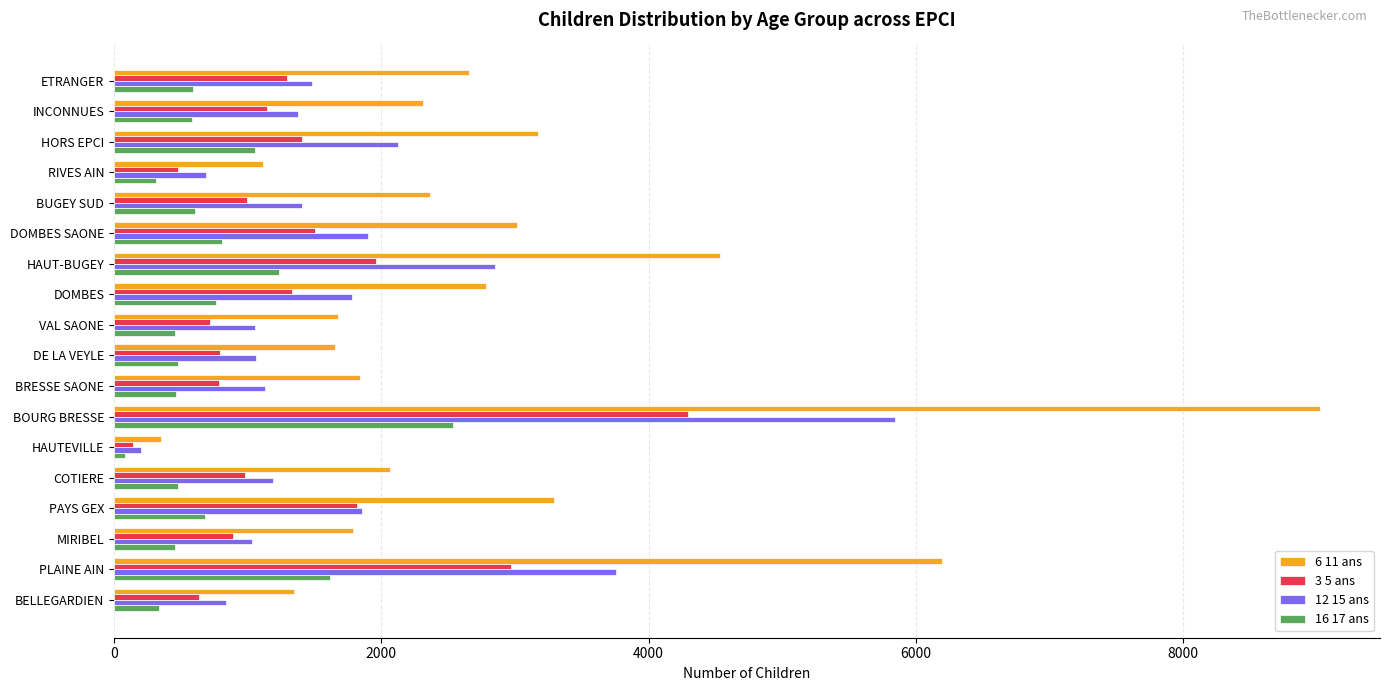

Which category has the highest value in the 3 5 ans series?

BOURG BRESSE